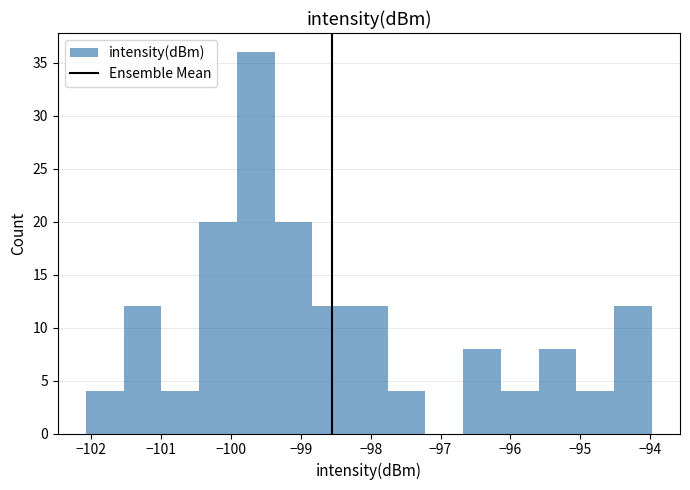

Which range on the x-axis has the tallest bar?

-99.9 to -99.4